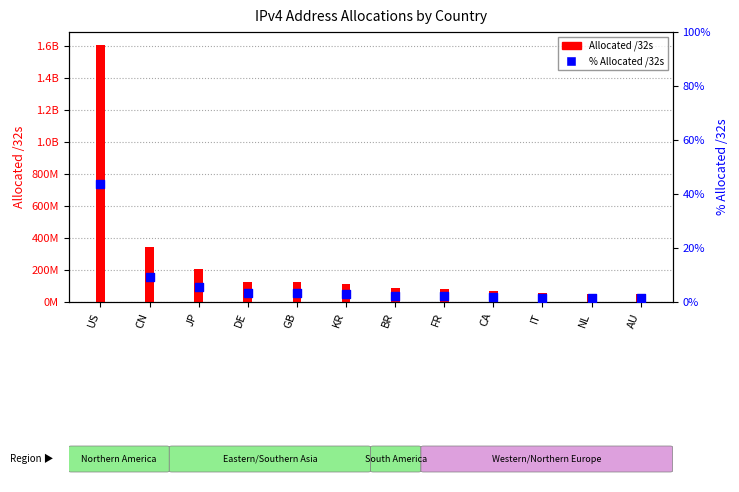

What are all the series names shown in the legend?

Allocated /32s, % Allocated /32s